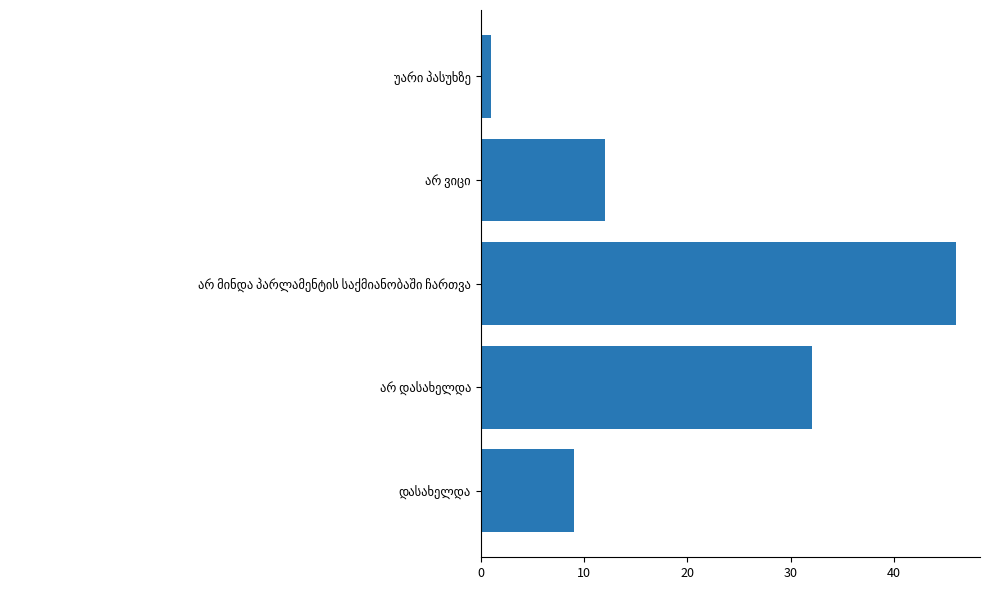

What is the greatest value displayed?

46